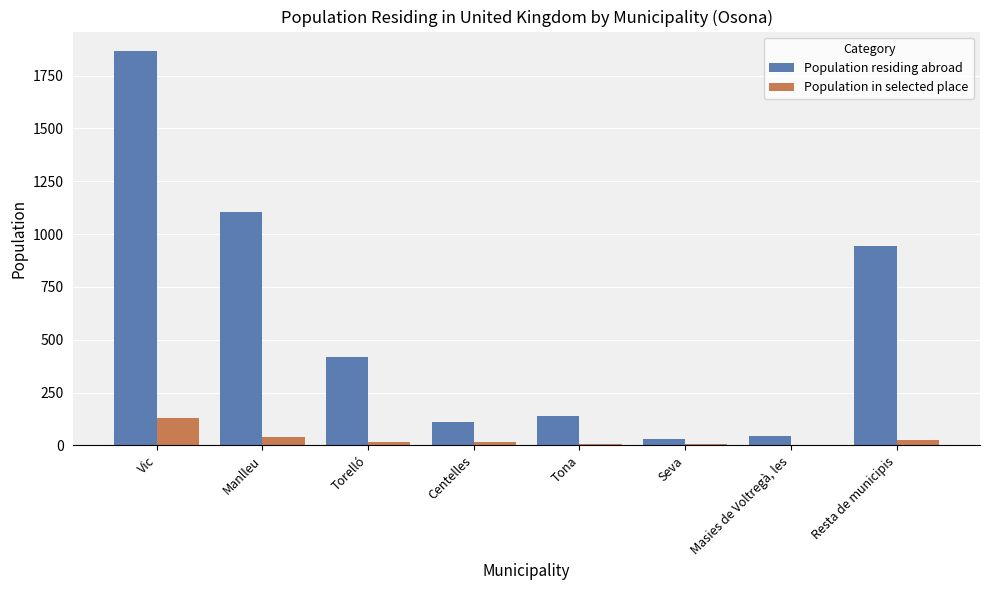

At which category is the sum across all series the highest?

Vic